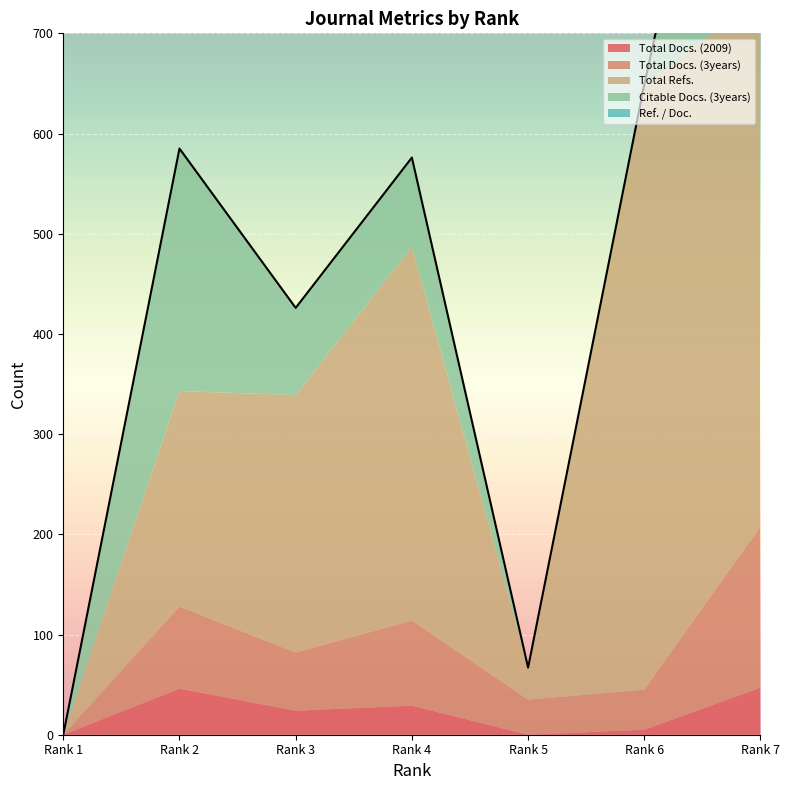

How many lines are shown in the chart?

5